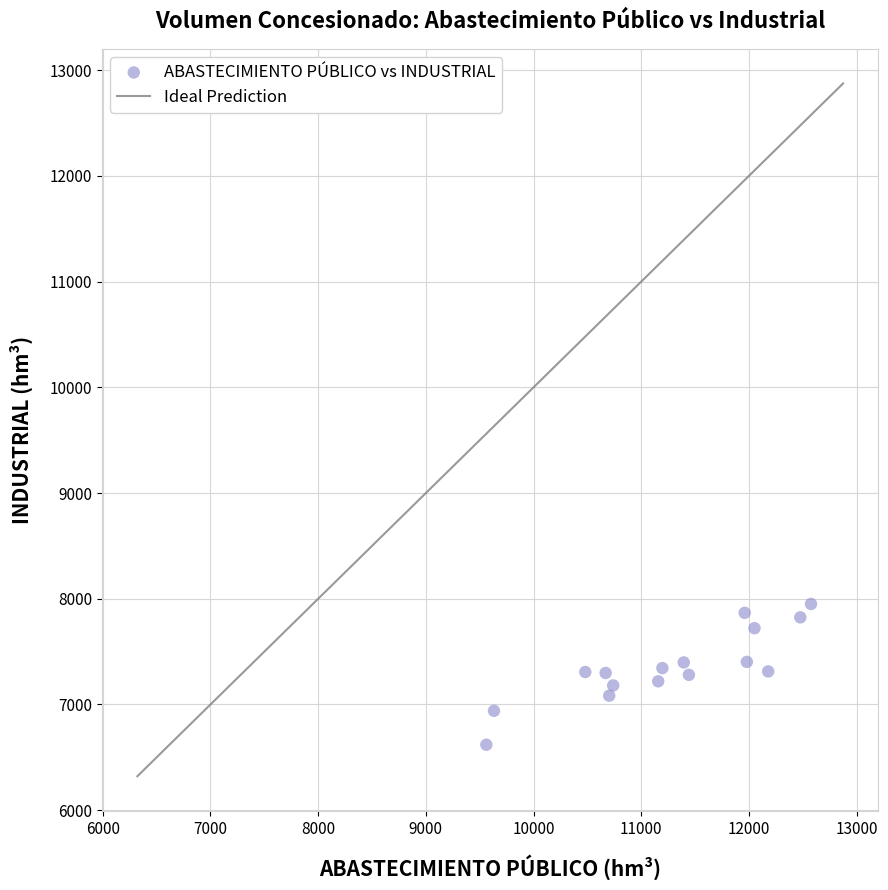

What is the range of X values (max minus min)?

3015.1